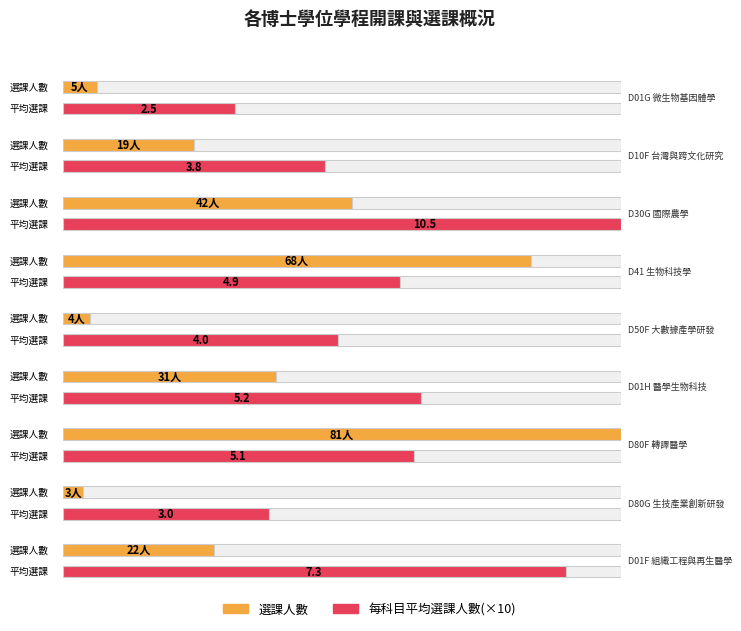

At which label does 每科目平均選課人數 first exceed 4?

D30G